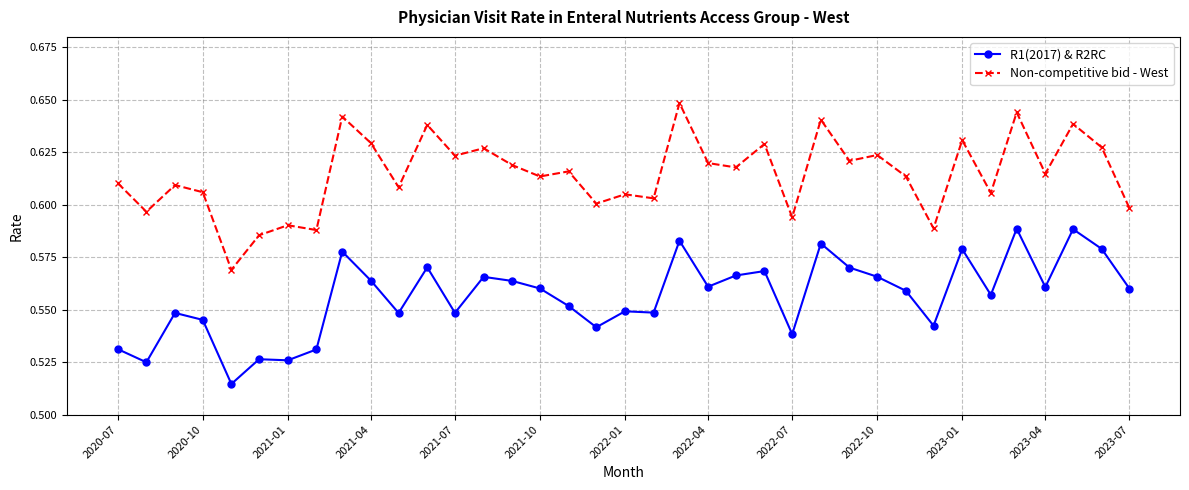

True or false: Non-competitive bid - West and R1(2017) & R2RC cross at least once.

False